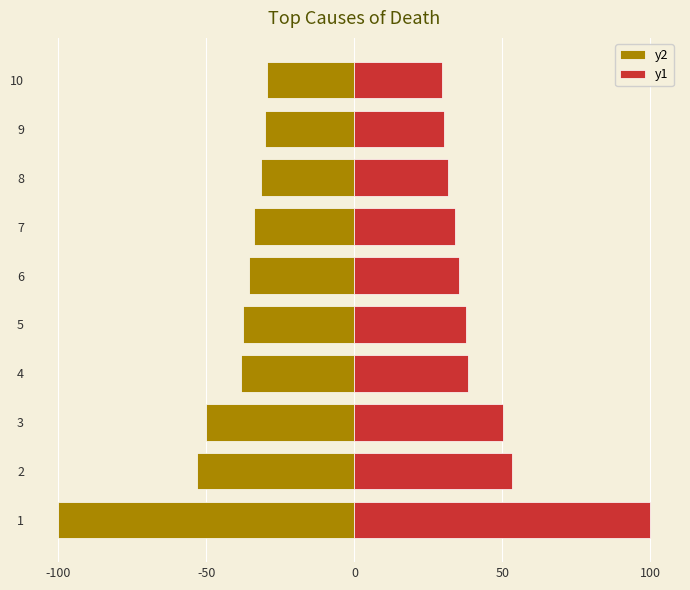

How many values in the y2 series are below -35?

6